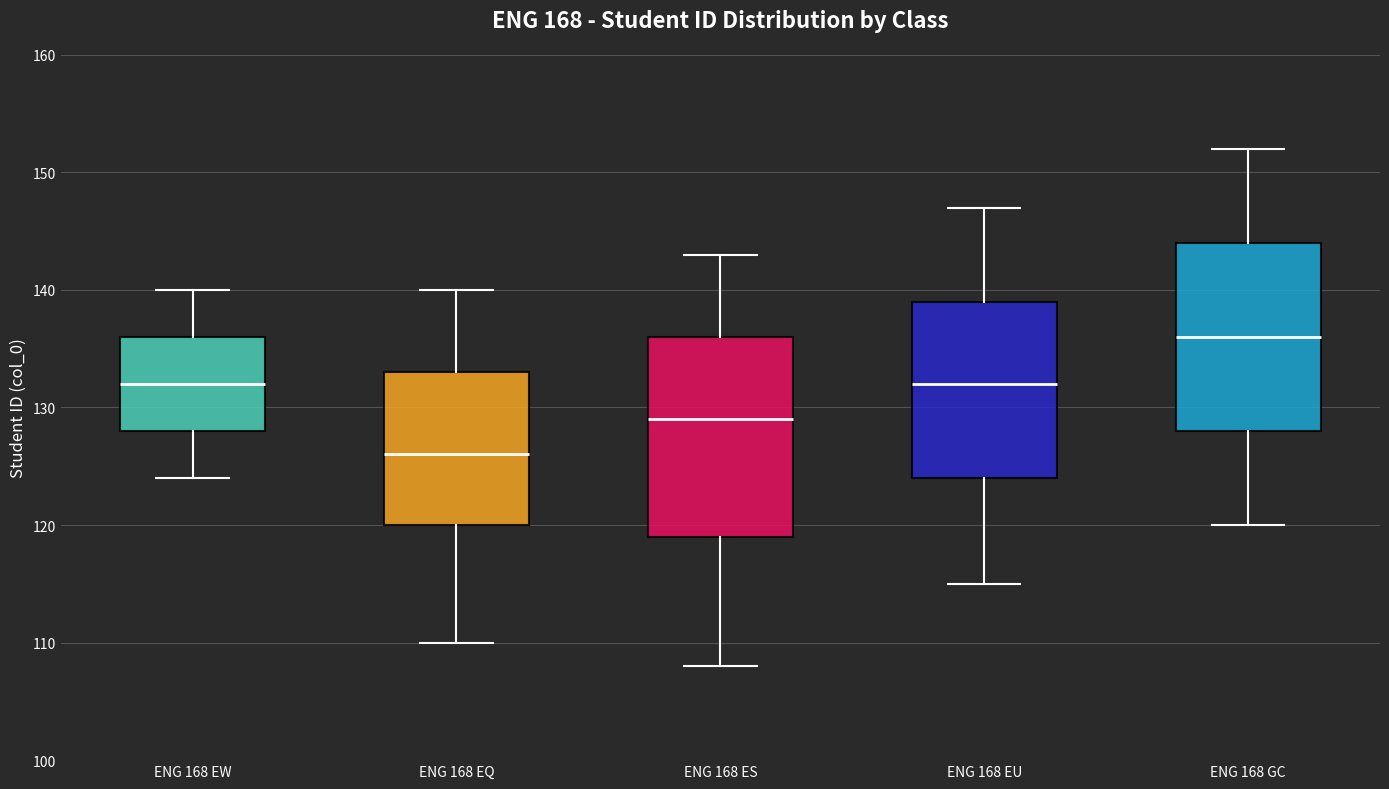

Which box is the tallest, from its lower edge to its upper edge?

ENG 168 ES